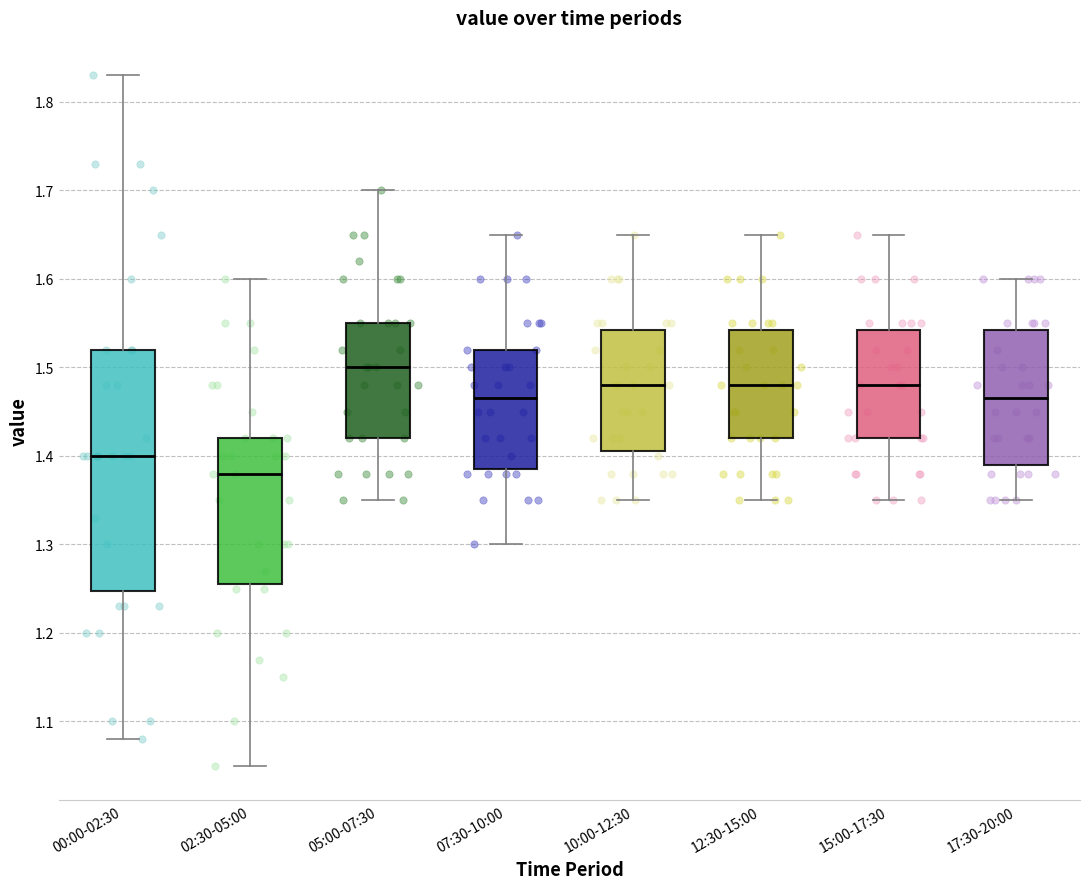

Which box has the highest median line?

05:00-07:30